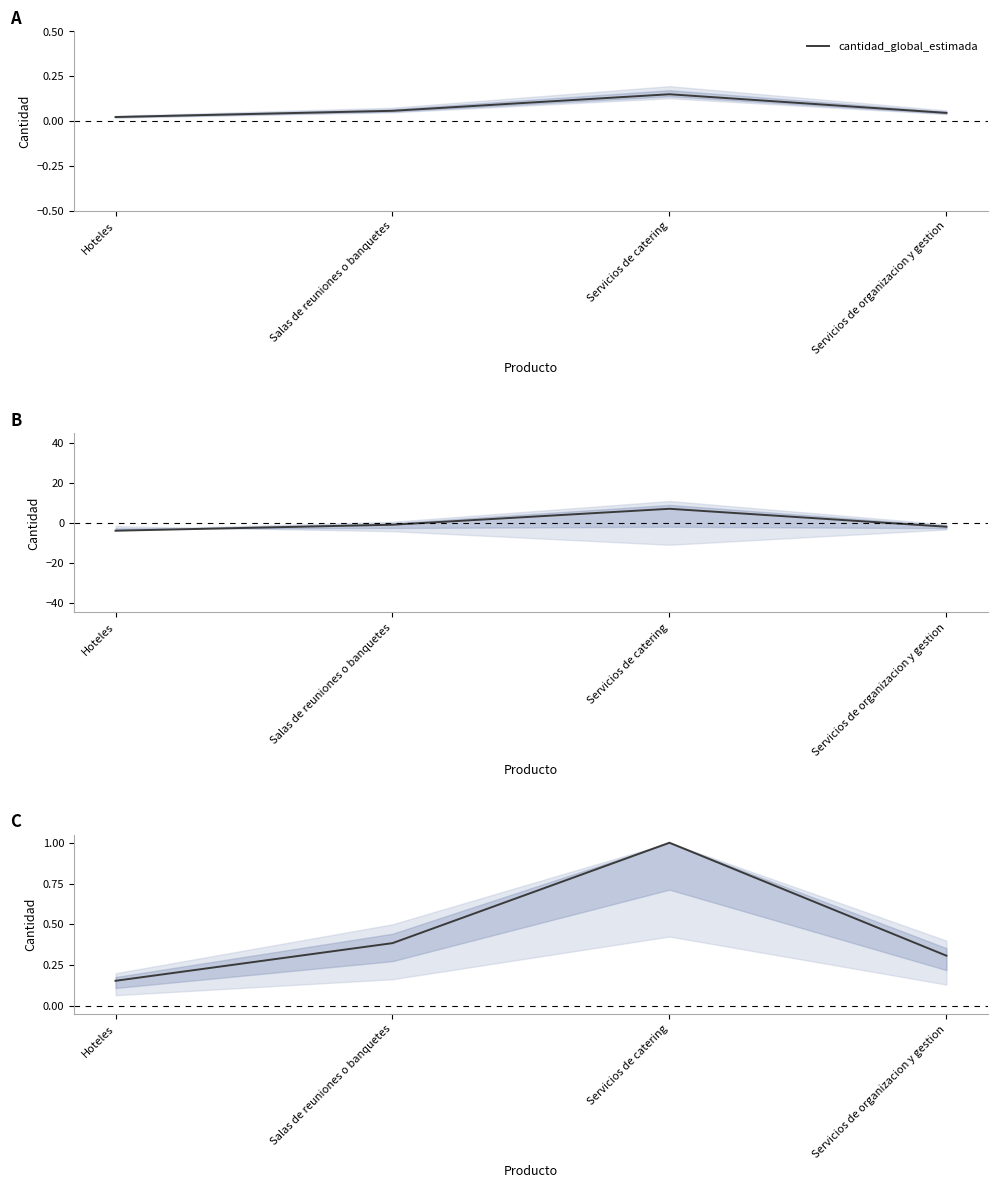

How many interior local peaks (higher than both neighbors) does the data have?

1